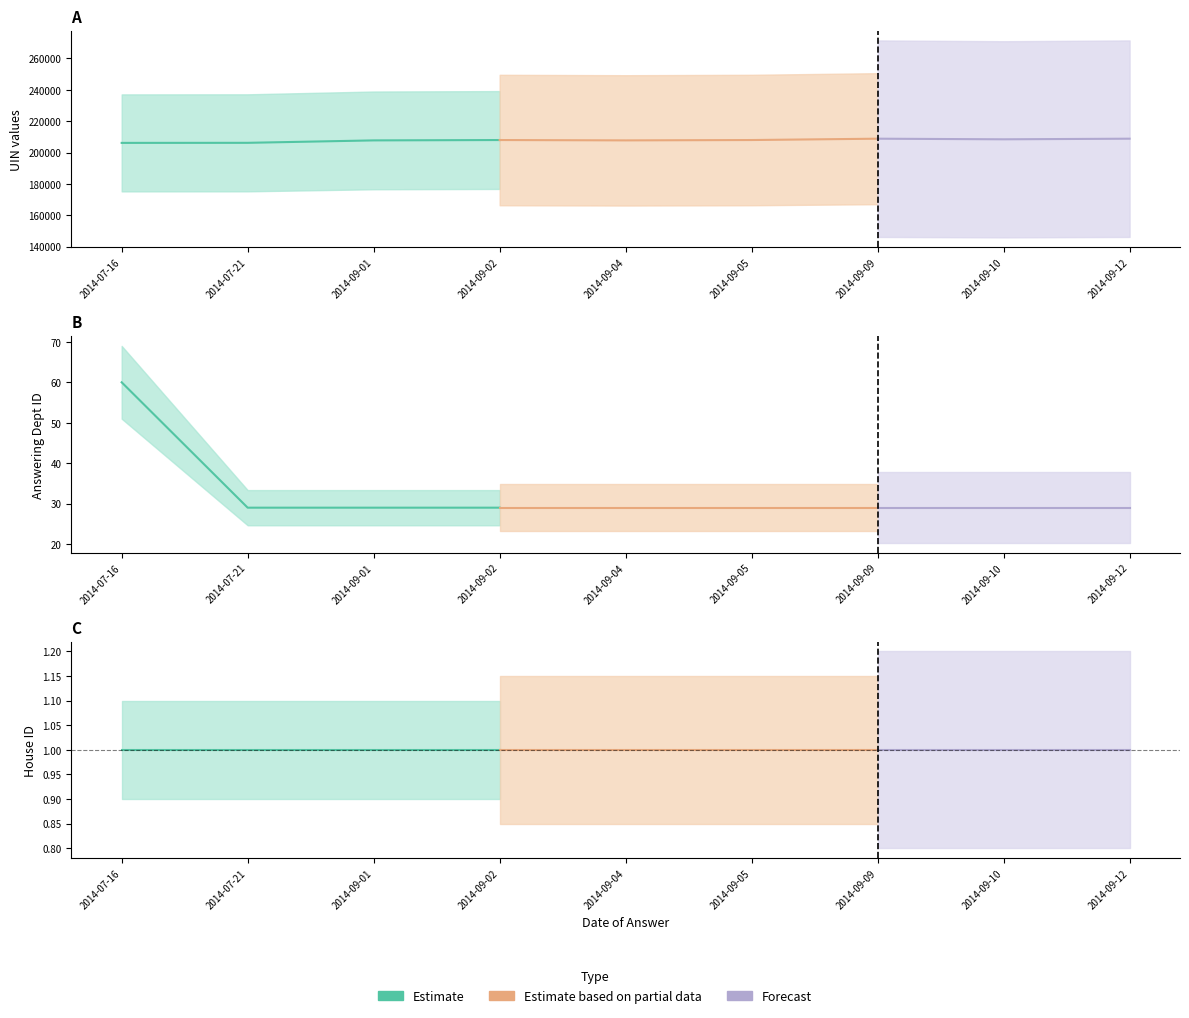

How many categories are shown in the chart?

9